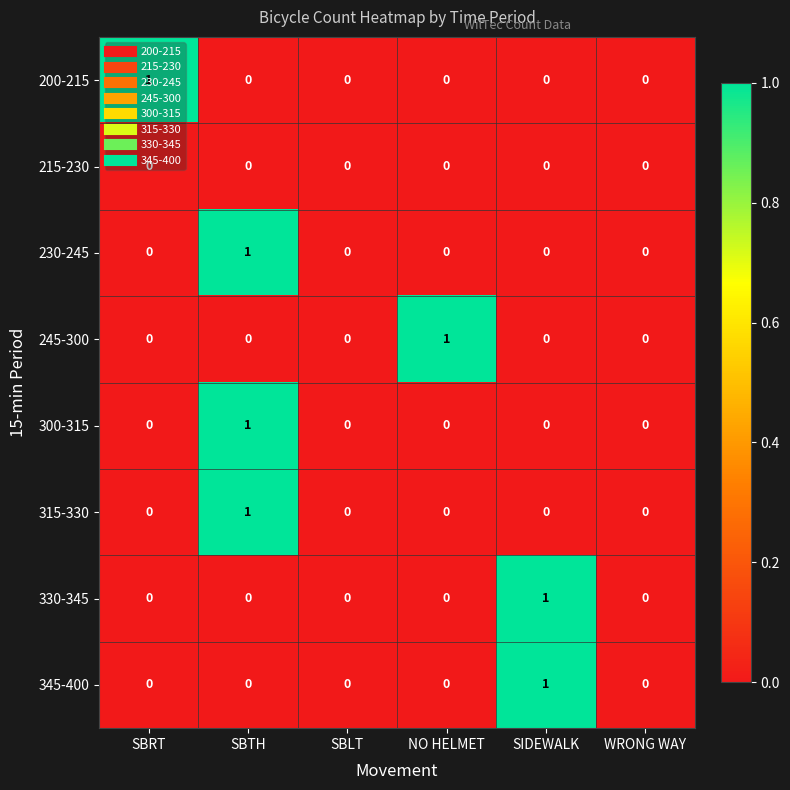

At which label does 330-345 reach its peak?

SIDEWALK